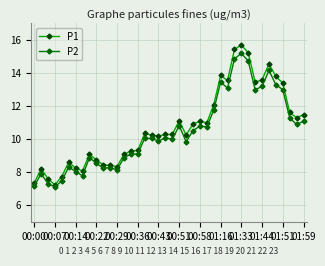

Which series has the largest total across all categories?

P1